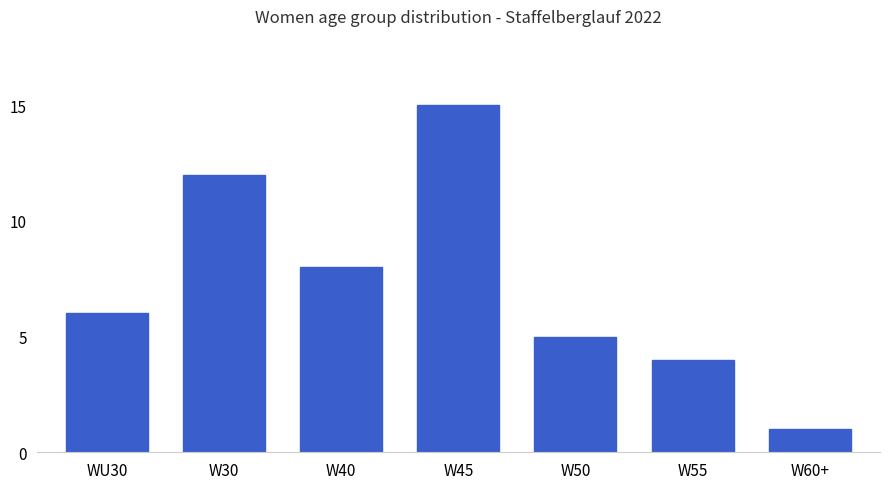

What is the change in value from W40 to W45?

+7